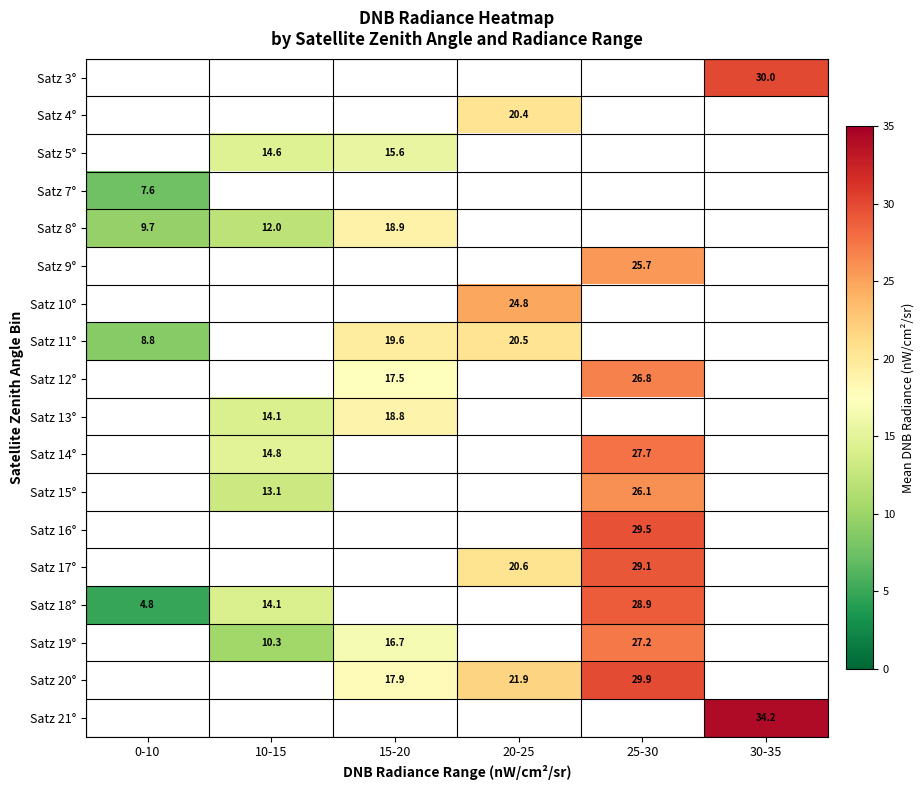

The value of Satz 8° at 15-20 is 18.9. True or false?

True